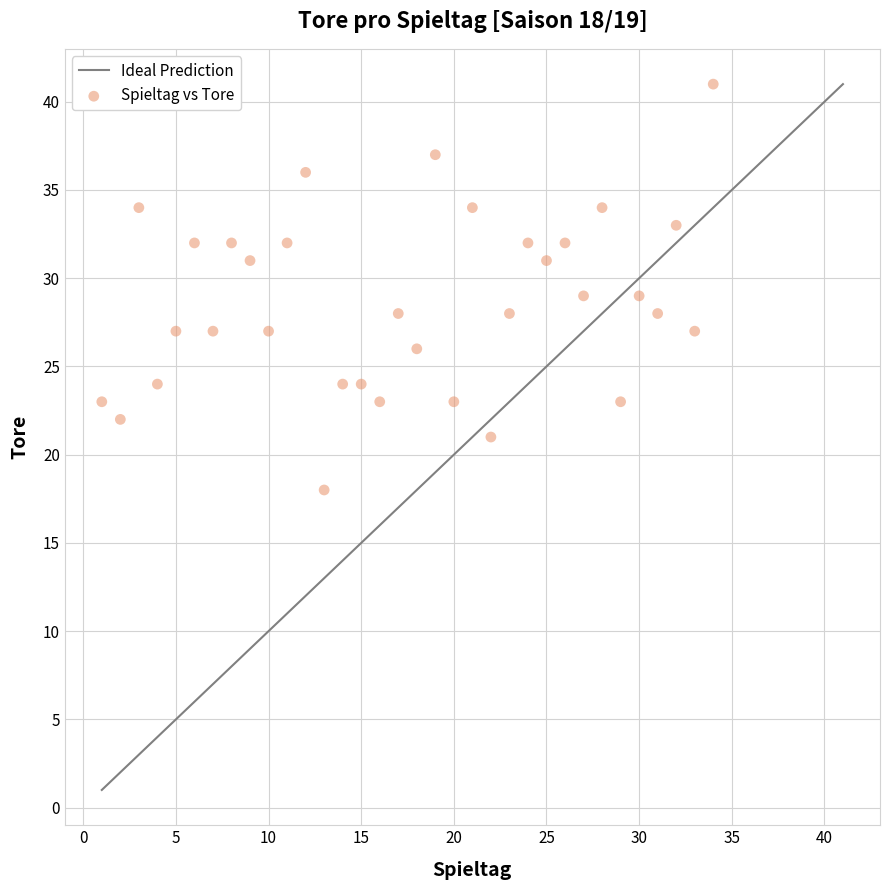

What is the range of Y values (max minus min)?

23